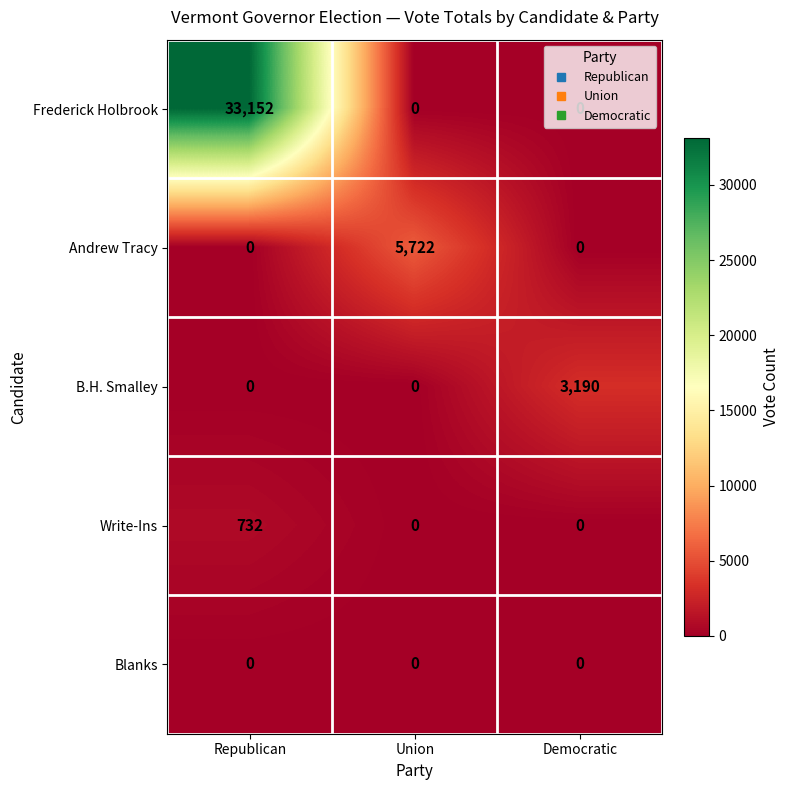

What is the difference between the Frederick Holbrook values at Republican and Democratic?

33152